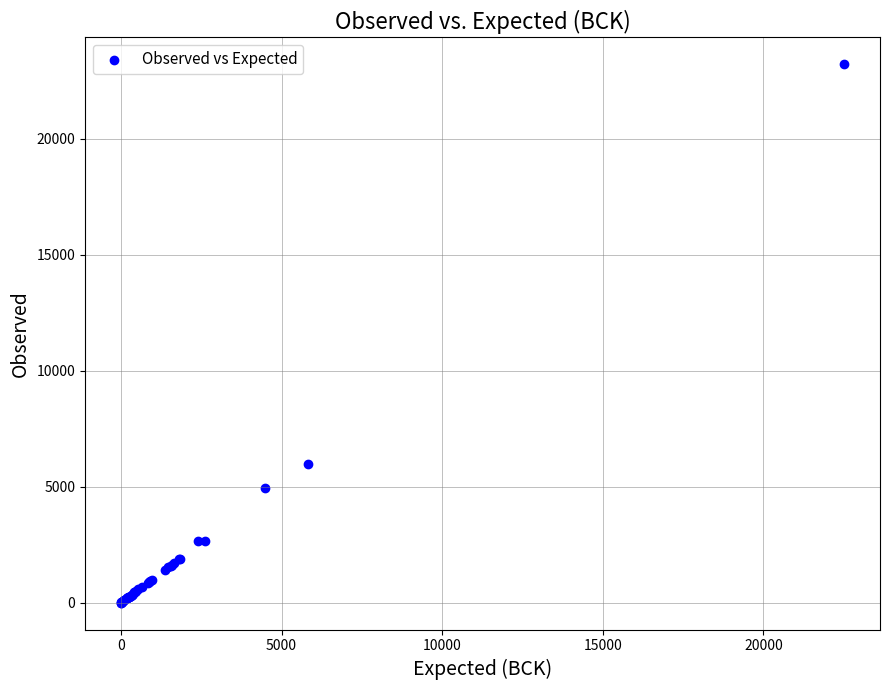

What Y value in the scatter plot is closest to 11610?

5991